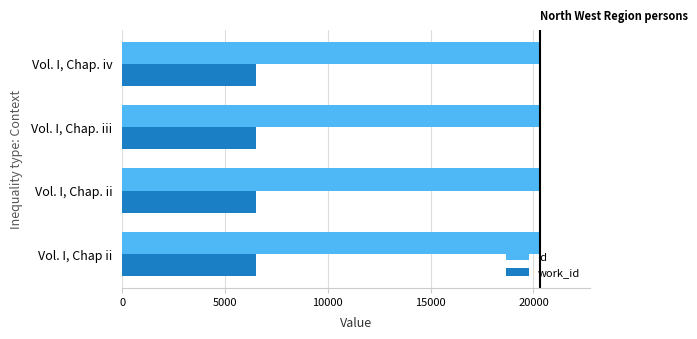

What is the total value across all series at Vol. I, Chap. ii?

26810